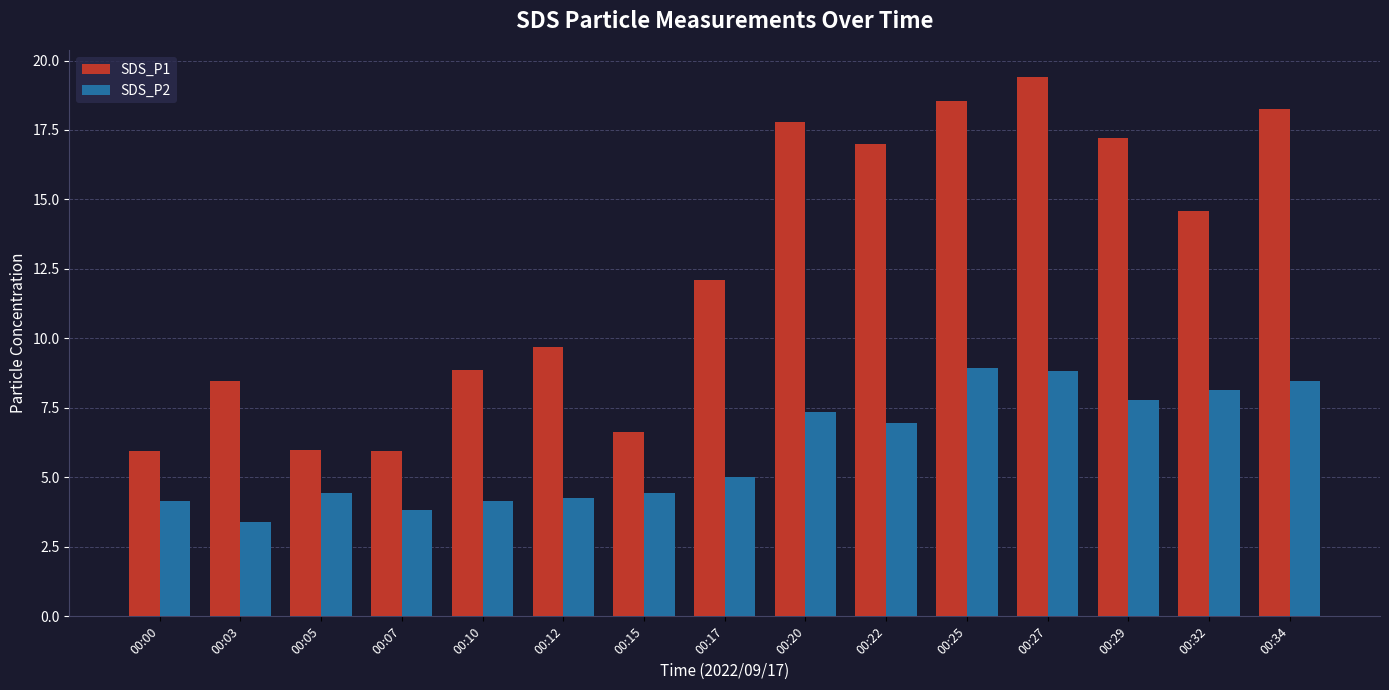

Which series has the largest total across all categories?

SDS_P1